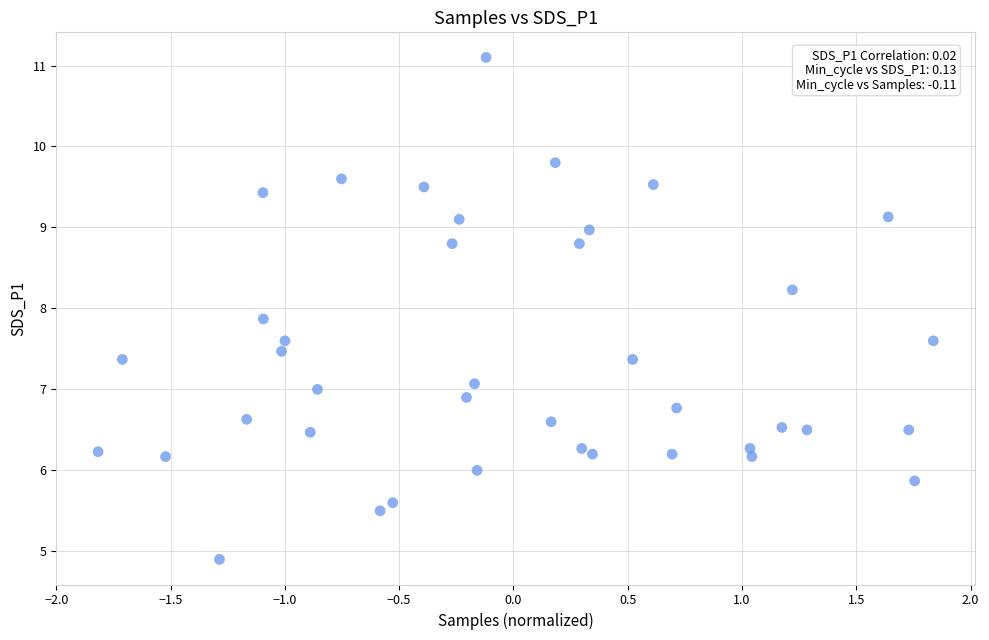

What is the range of Y values (max minus min)?

6.2